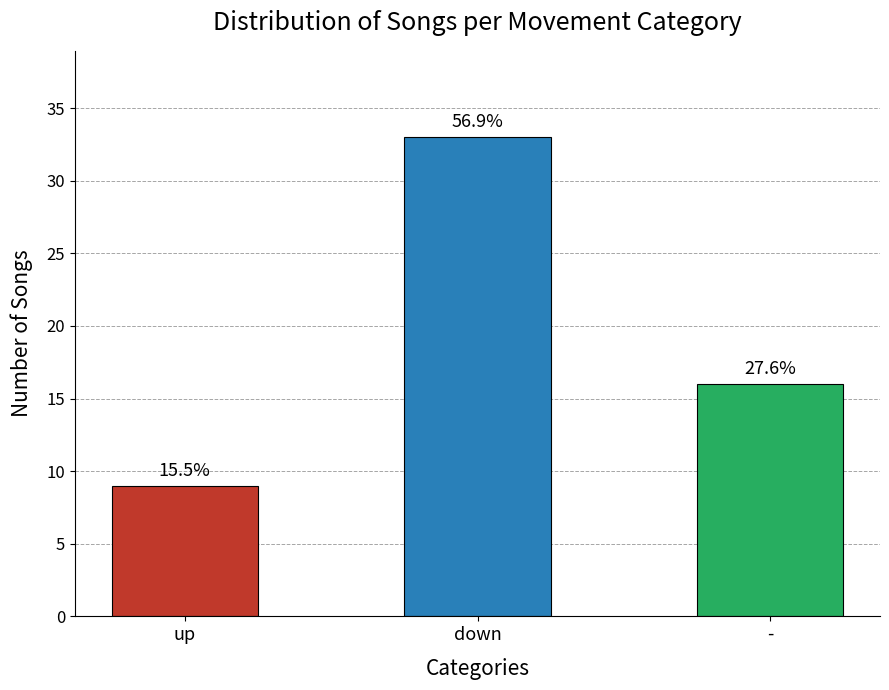

What is the change in value from up to -?

+7